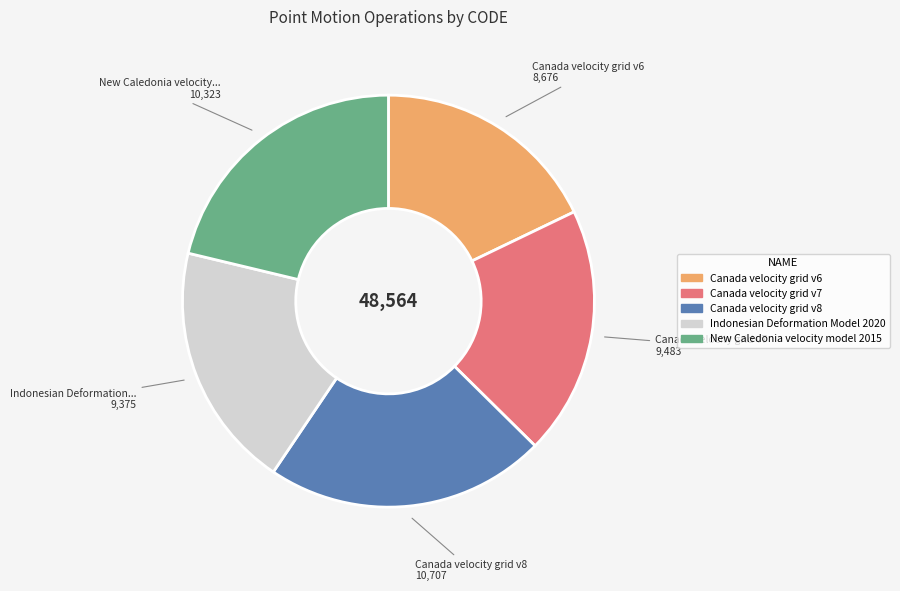

What is the ratio of the value at Canada velocity grid v8 to the value at Canada velocity grid v7?

1.1